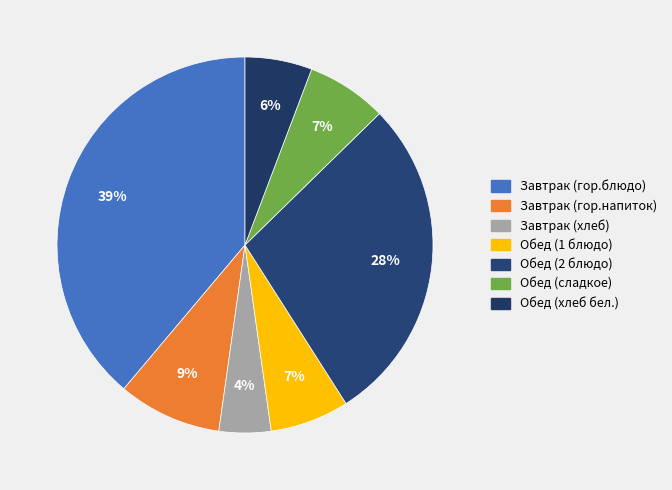

Count the number of slices in the pie.

7